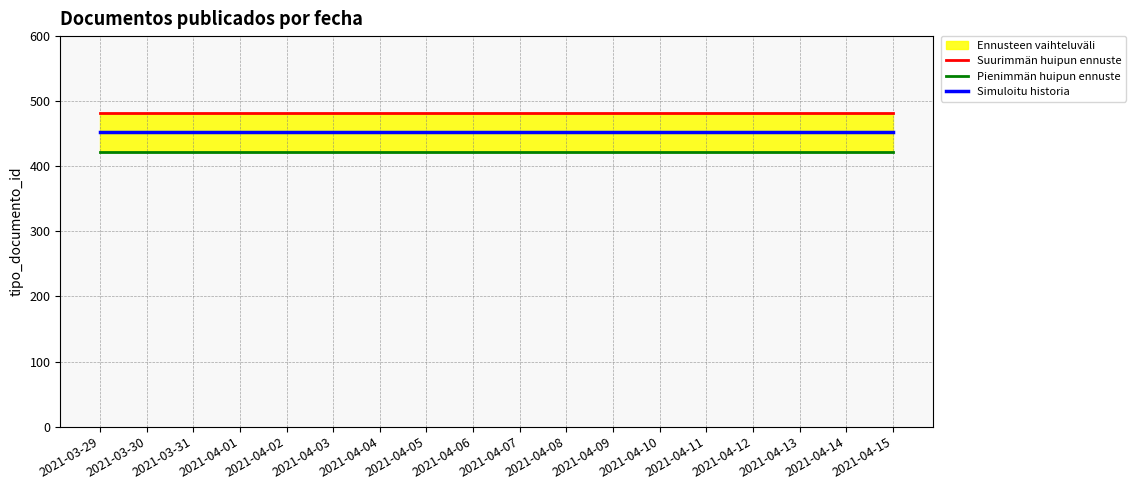

What is the value of the Suurimmän huipun ennuste point at the 3rd from the left?

482